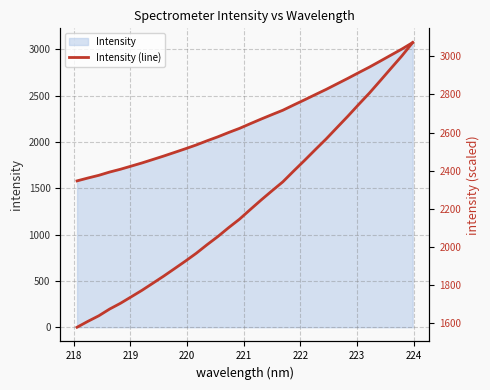

Does the chart display data point markers on the line(s)?

No